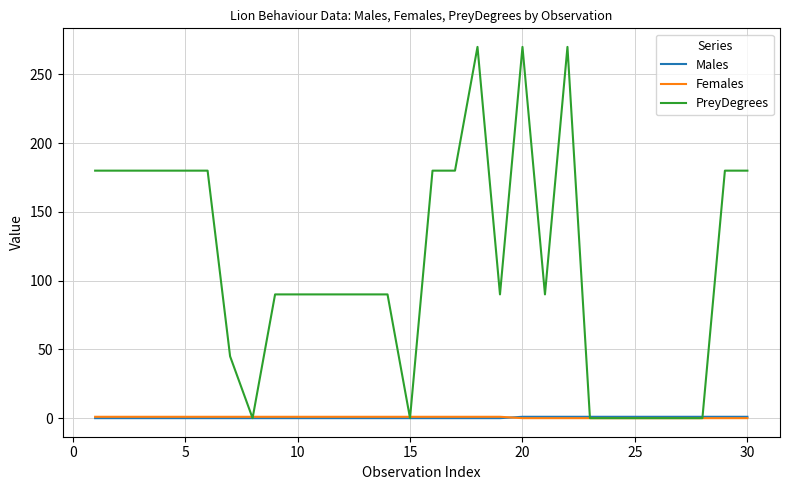

Which series has the largest total across all categories?

PreyDegrees